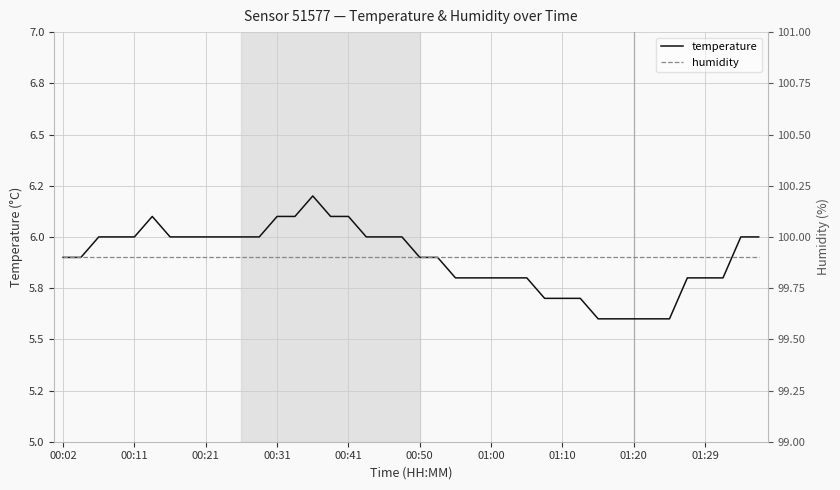

What is the sum of all humidity values?

3996.0